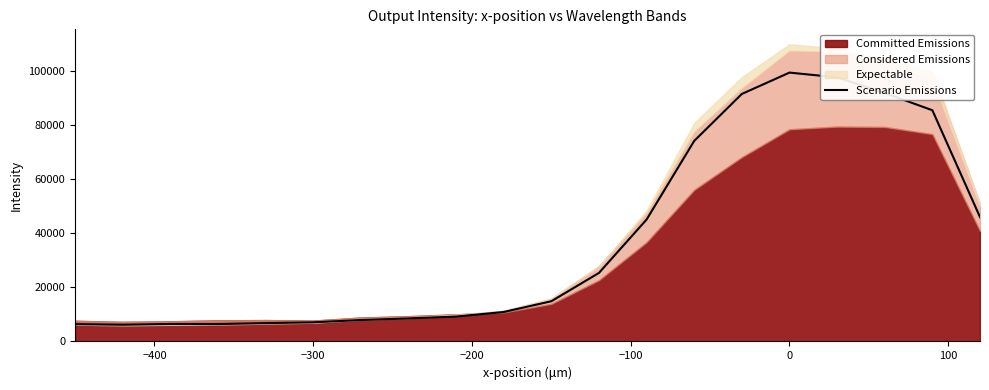

Is it true that Scenario Emissions equals 55051.4 at 0?

False